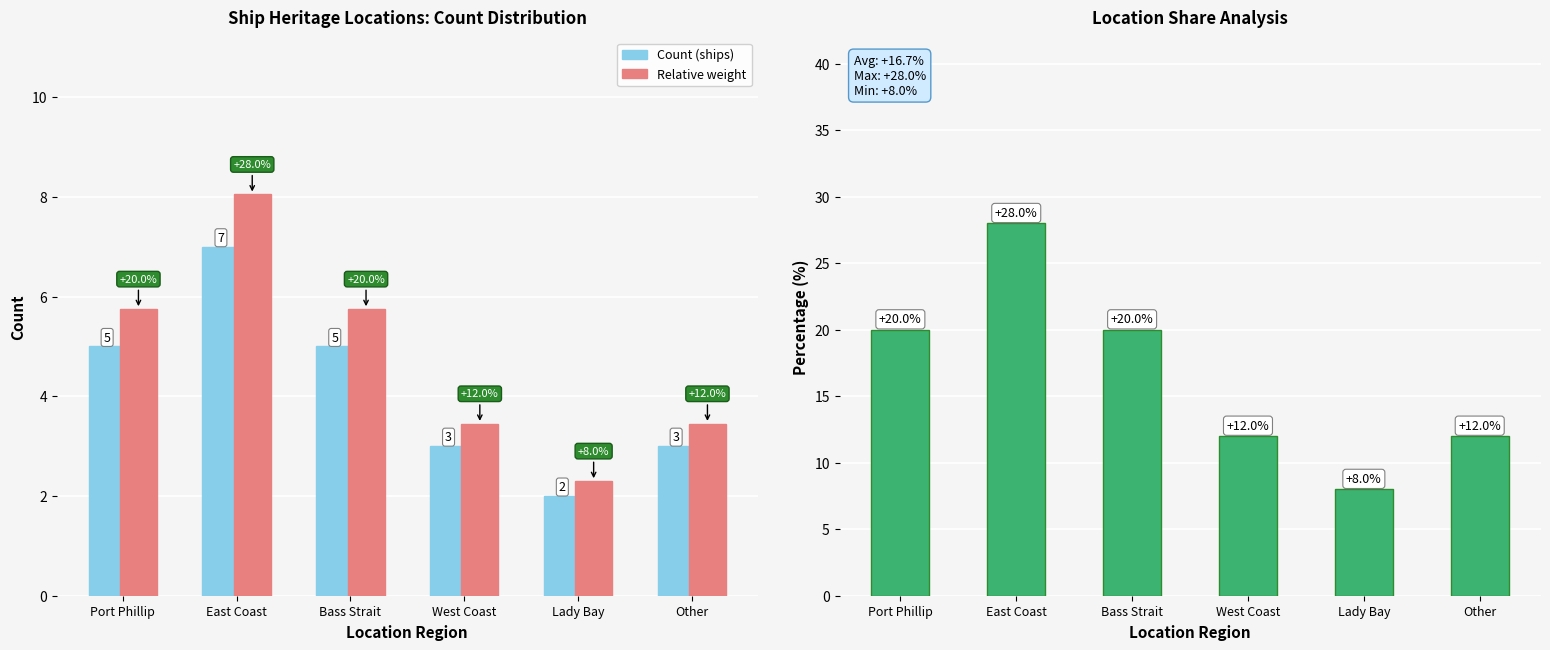

Reading left to right, transcribe all the data shown in this chart.

Count (ships): Port Phillip=5.0	East Coast=7.0	Bass Strait=5.0	West Coast=3.0	Lady Bay=2.0	Other=3.0
Relative weight: Port Phillip=5.8	East Coast=8.0	Bass Strait=5.8	West Coast=3.4	Lady Bay=2.3	Other=3.4
Share (%): Port Phillip=20.0	East Coast=28.0	Bass Strait=20.0	West Coast=12.0	Lady Bay=8.0	Other=12.0